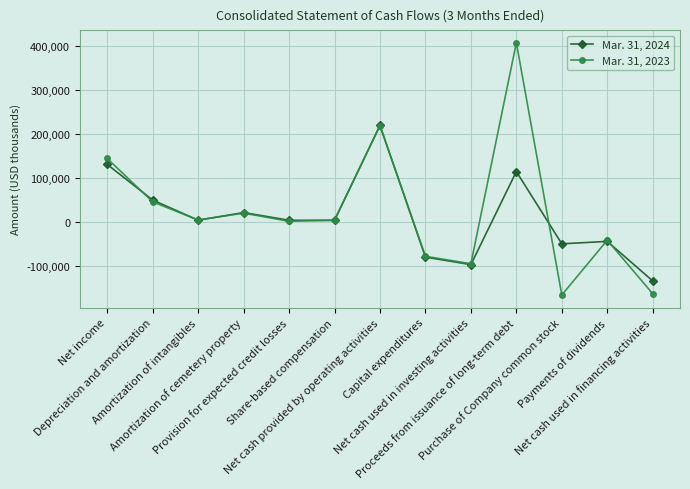

List the series in order of their overall mean, lowest first.

Mar. 31, 2024, Mar. 31, 2023